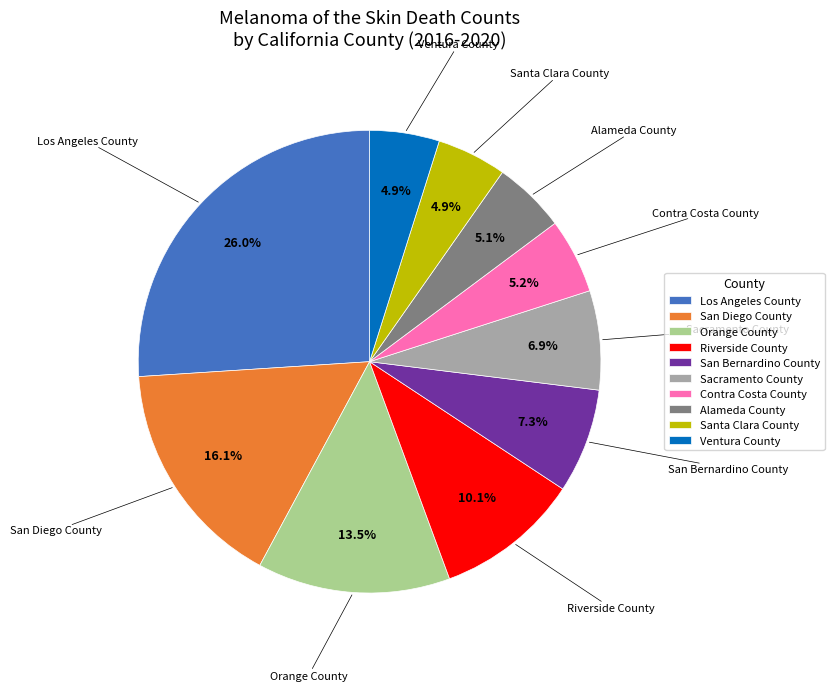

What is the ratio of the value at Ventura County to the value at Sacramento County?

0.7